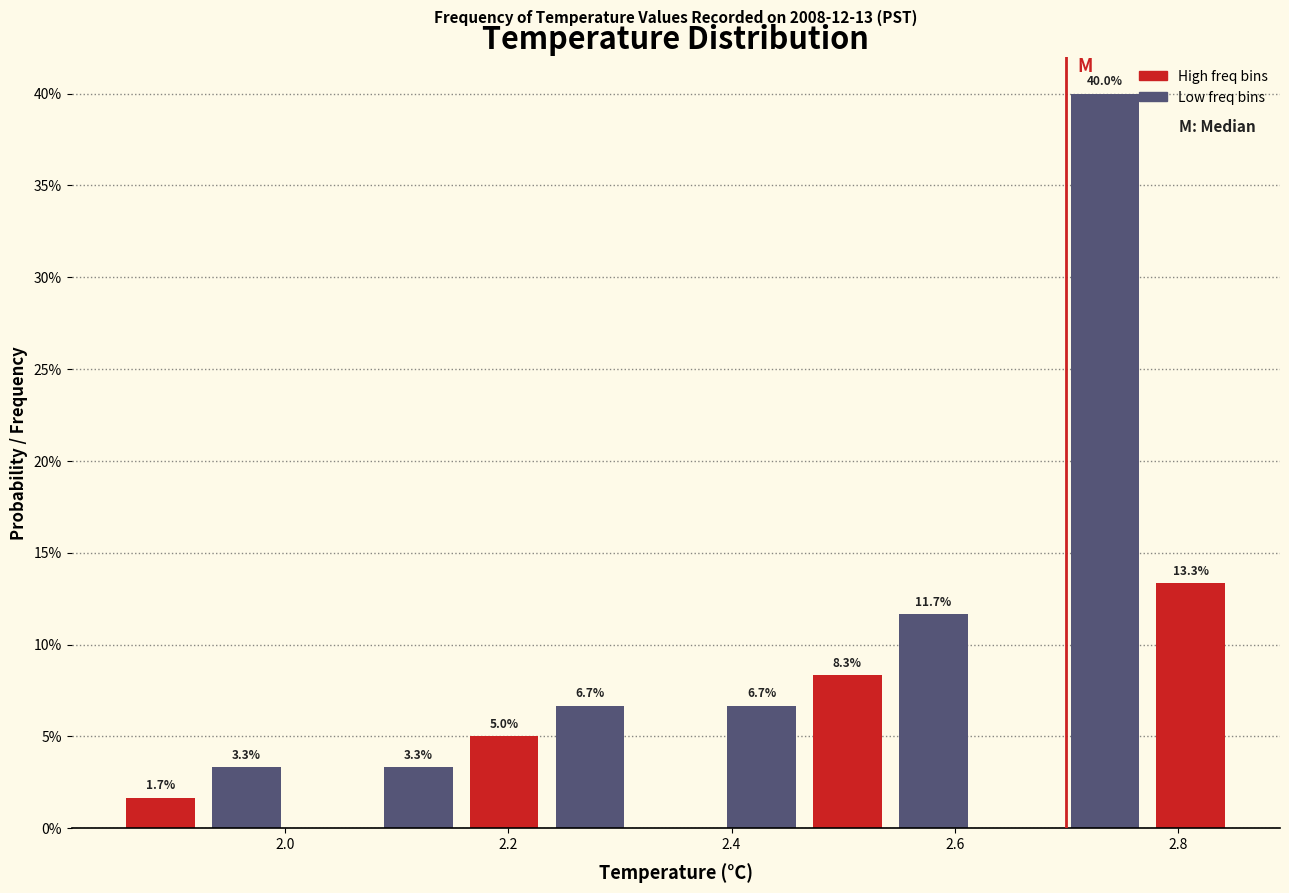

Around what value on the x-axis is the tallest bar? Give the approximate position of its centre, as read against the axis.

2.74